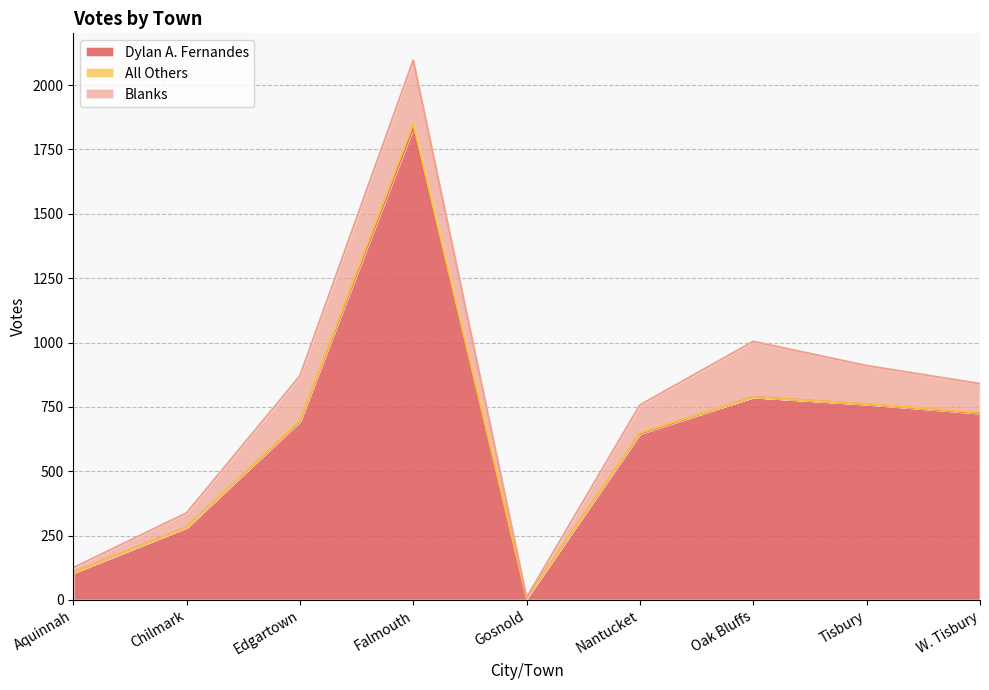

How many lines are shown in the chart?

3